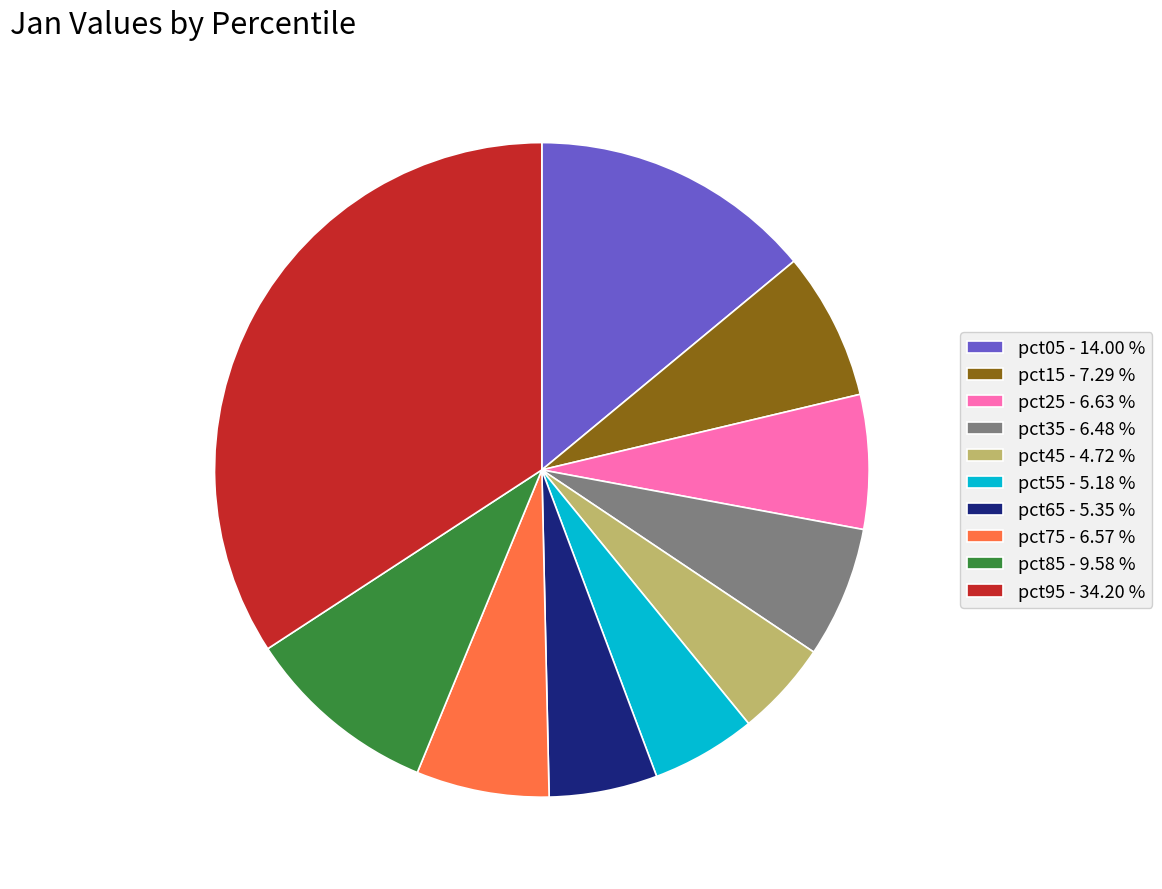

The pct45 slice represents 5% of the pie. True or false?

True